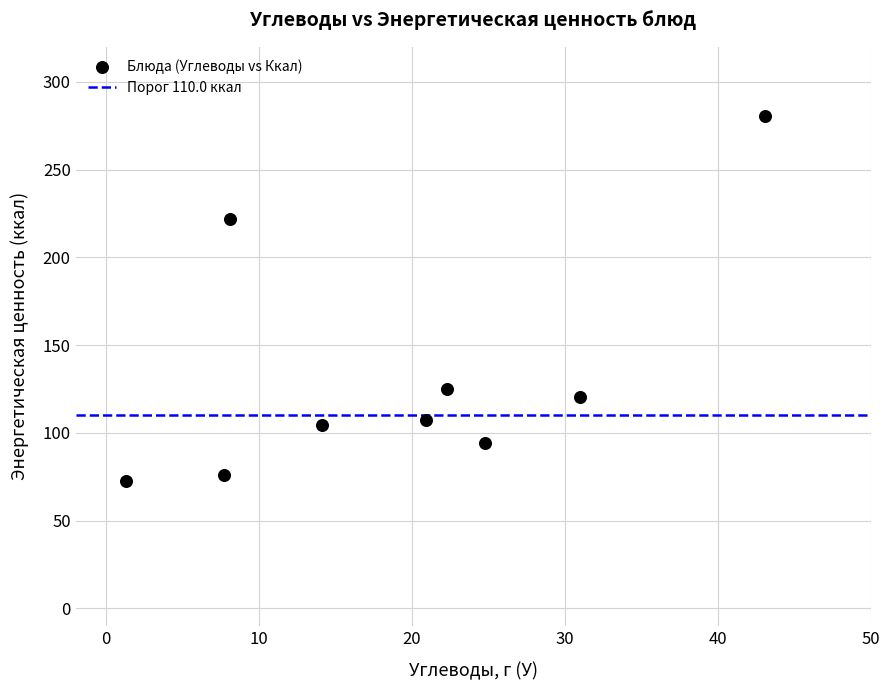

What Y value in the scatter plot is closest to 176?

221.9